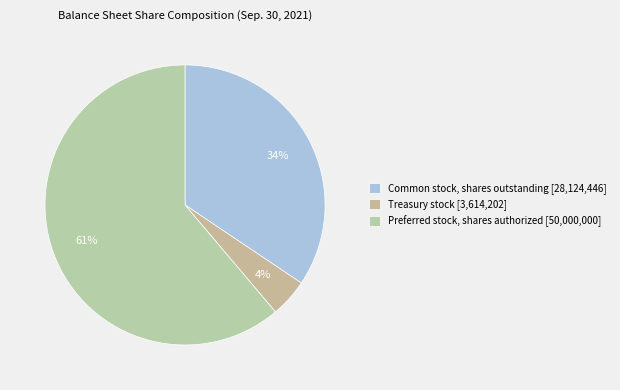

Count the number of slices in the pie.

3